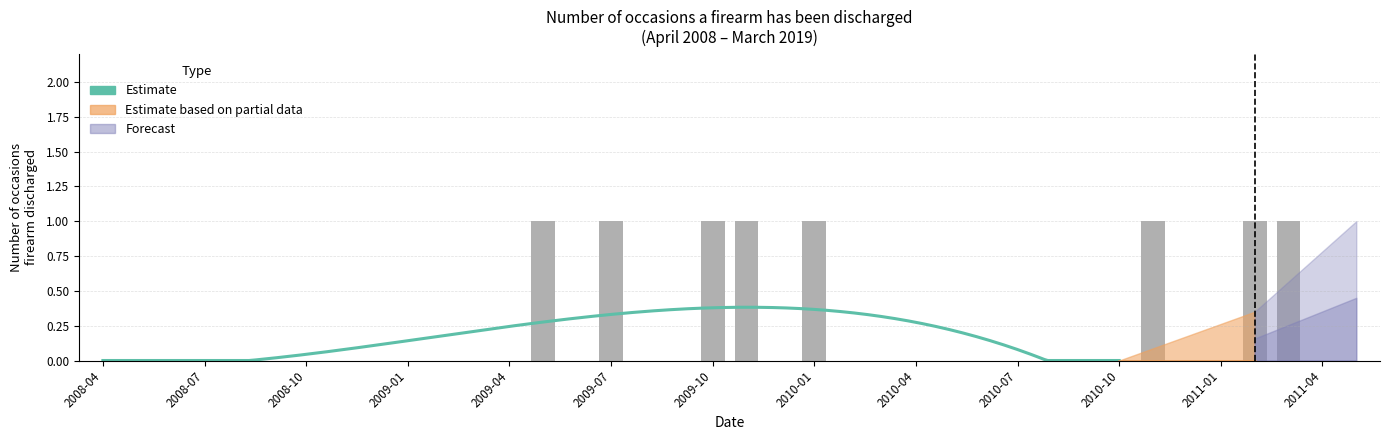

At which label is the value closest to 0?

2008-04